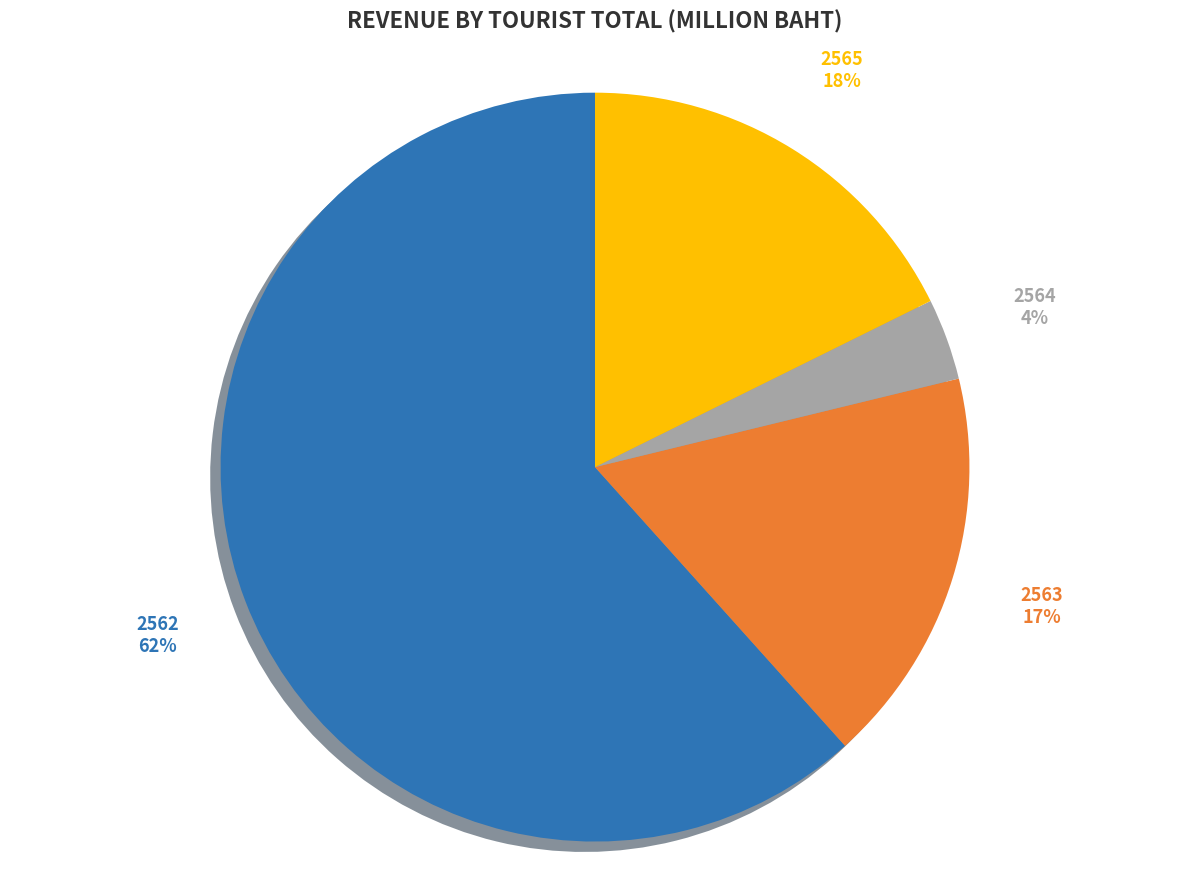

Combined, what portion of the pie is 2563 and 2565?

34.8%